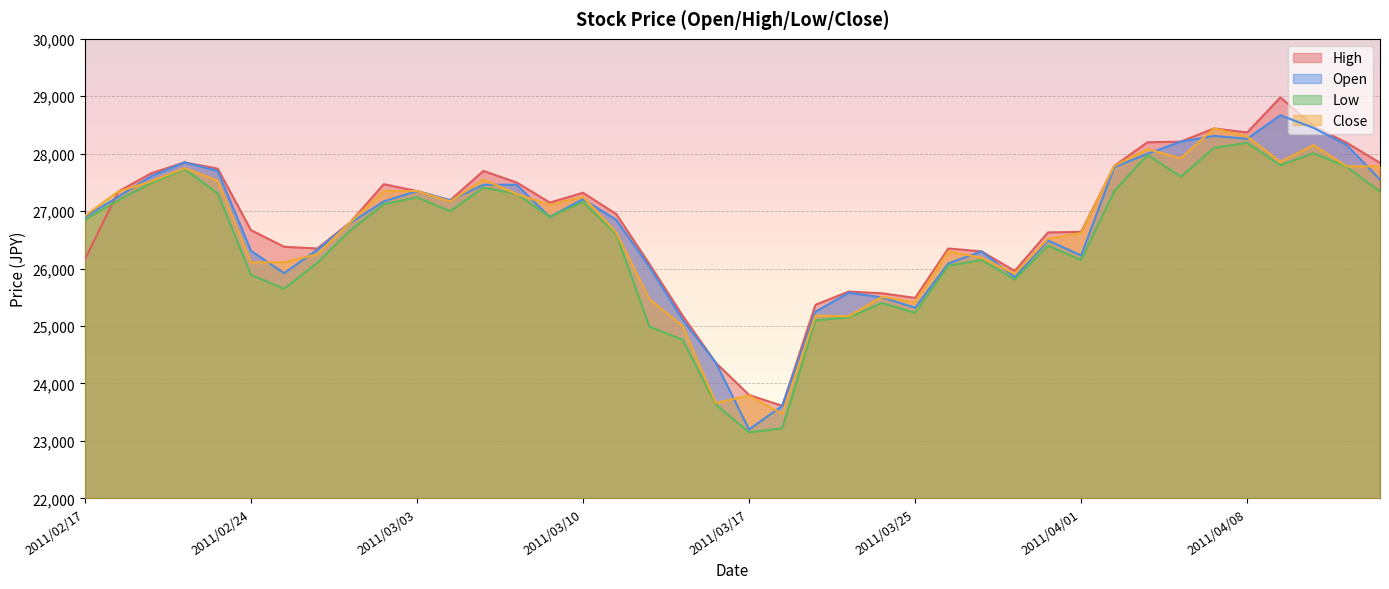

What is the label of the 26th point from the right?

2011/03/09